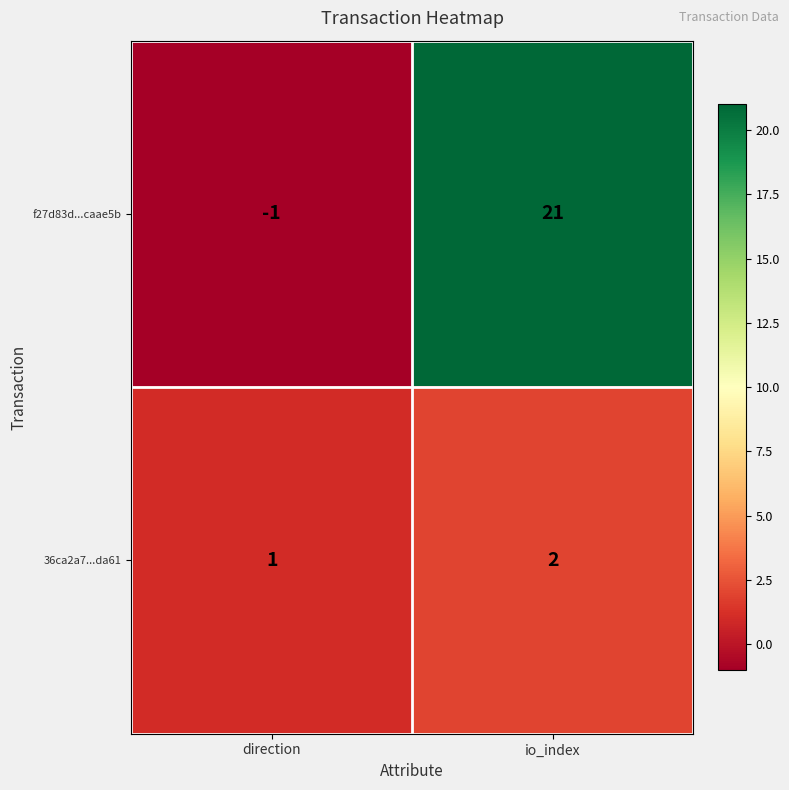

Which series has the widest spread of values?

f27d83d...caae5b